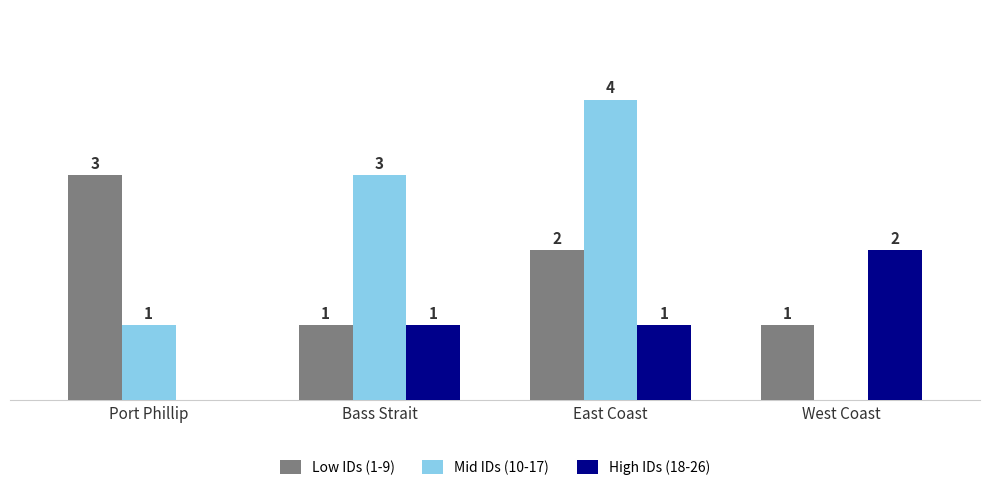

Where is Mid IDs (10-17) nearest to the value 2?

Port Phillip